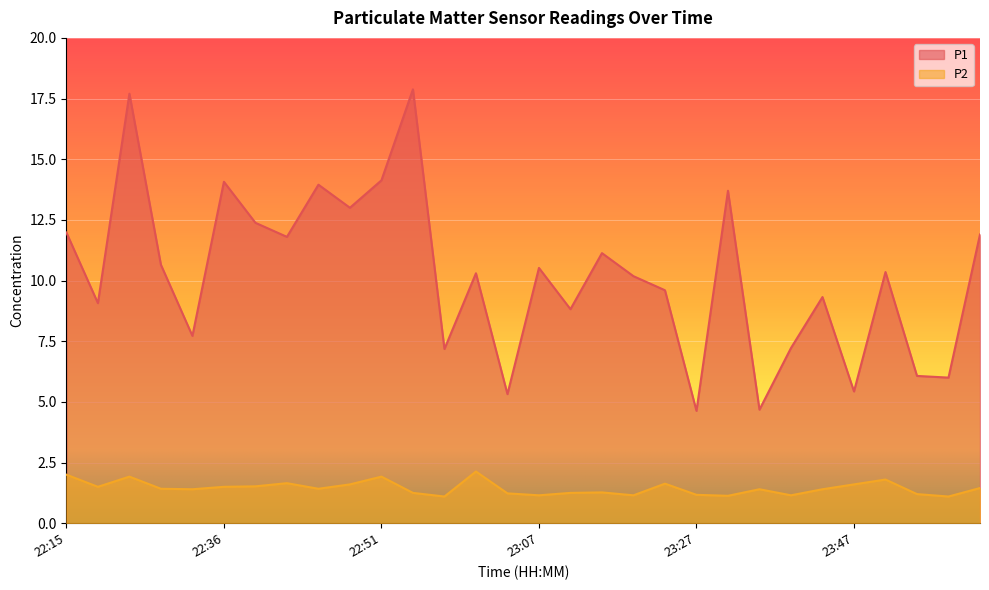

Rank the series by their maximum value, from highest to lowest.

P1, P2